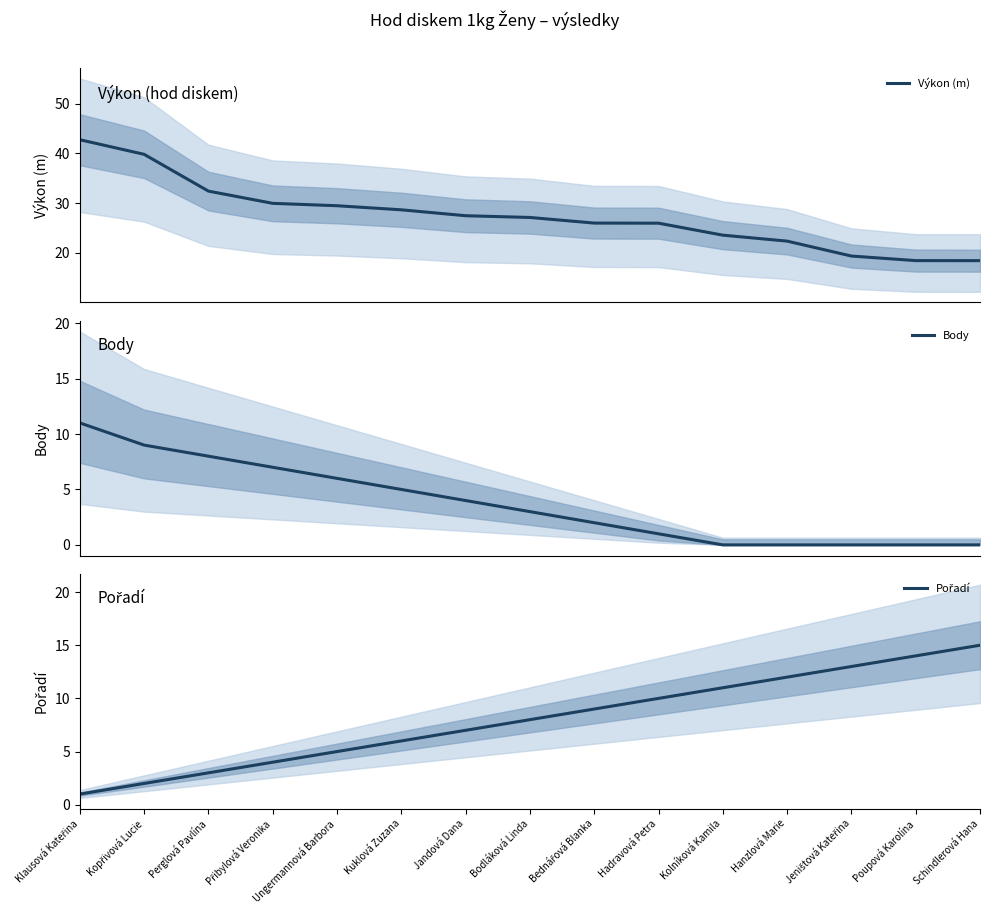

True or false: Výkon (m) and Body cross at least once.

False